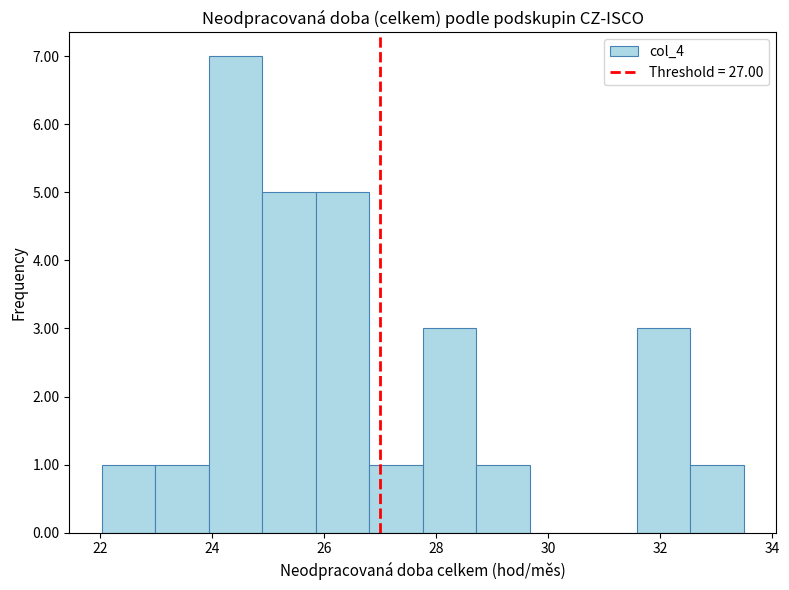

How tall is the bar that spans 26.8 to 27.8 on the x-axis? Neither the bar edges nor the heights are printed on the chart, so give them approximately, as read against the axes.

1